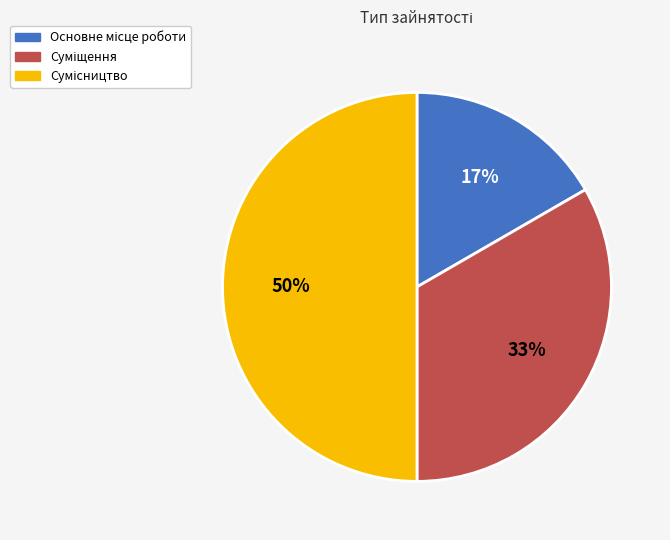

To the nearest percent, what is the difference between the largest and smallest slice percentages?

33%